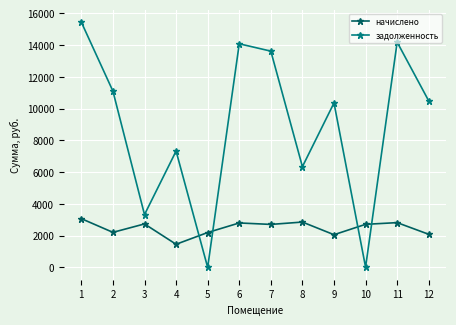

In задолженность, how many points are lower than both neighbors (excluding endpoints)?

4